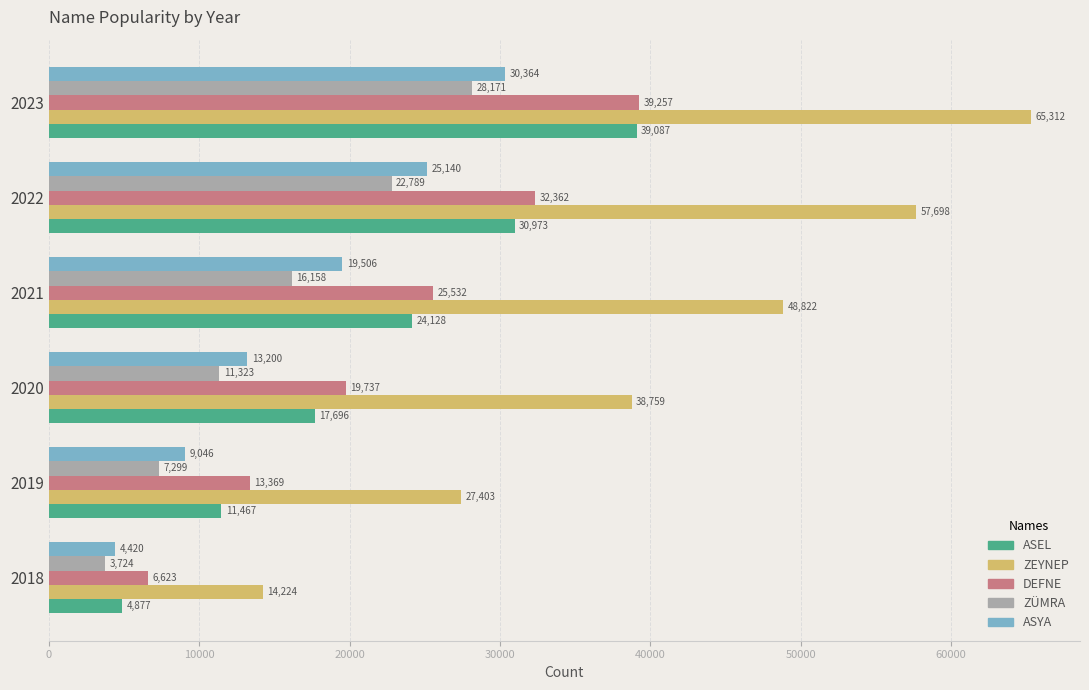

List the labels in order of ZÜMRA value, smallest first.

2018, 2019, 2020, 2021, 2022, 2023